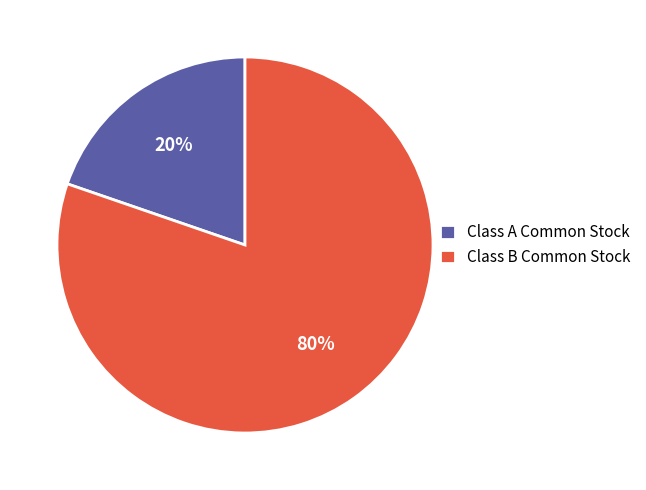

Rank the categories by value from highest to lowest.

Class B Common Stock, Class A Common Stock